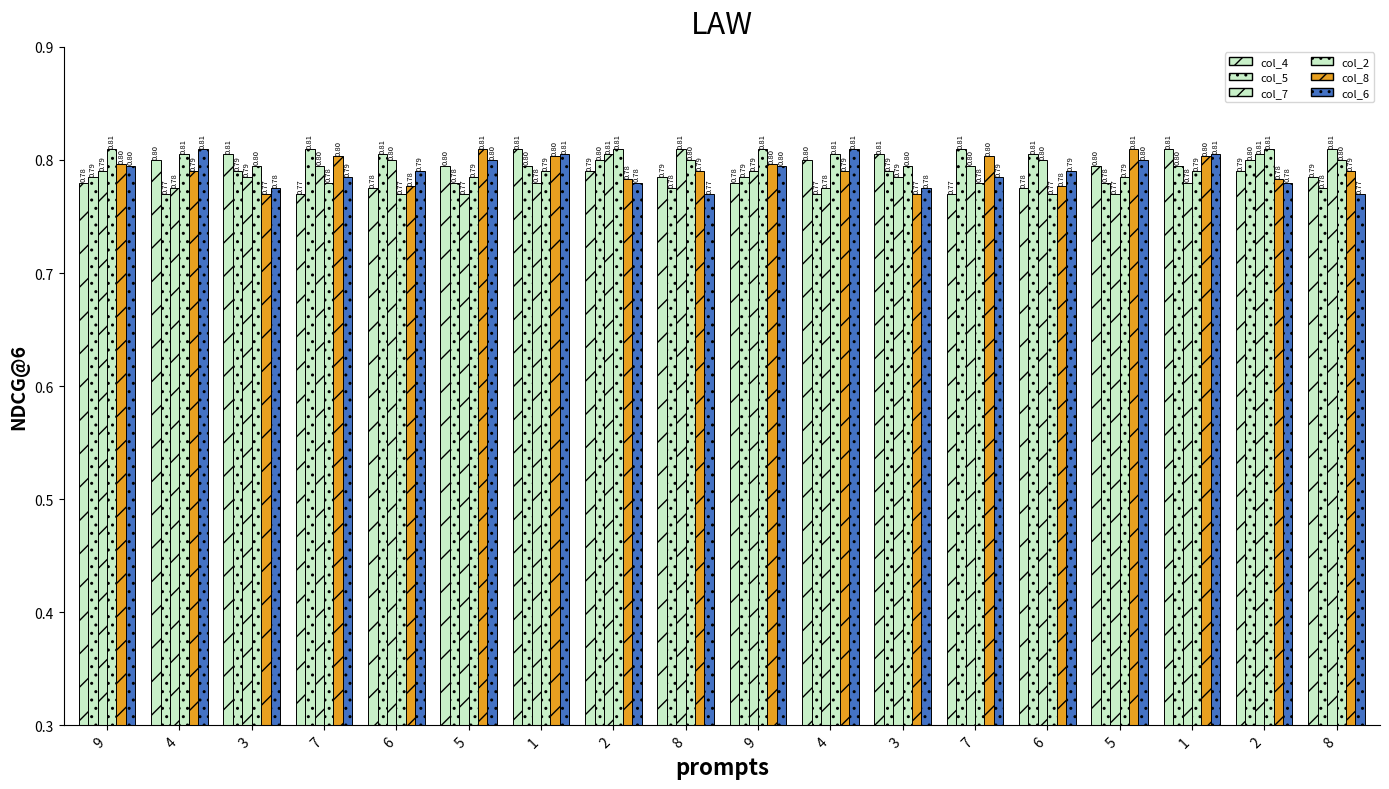

How many distinct data groups are displayed?

6